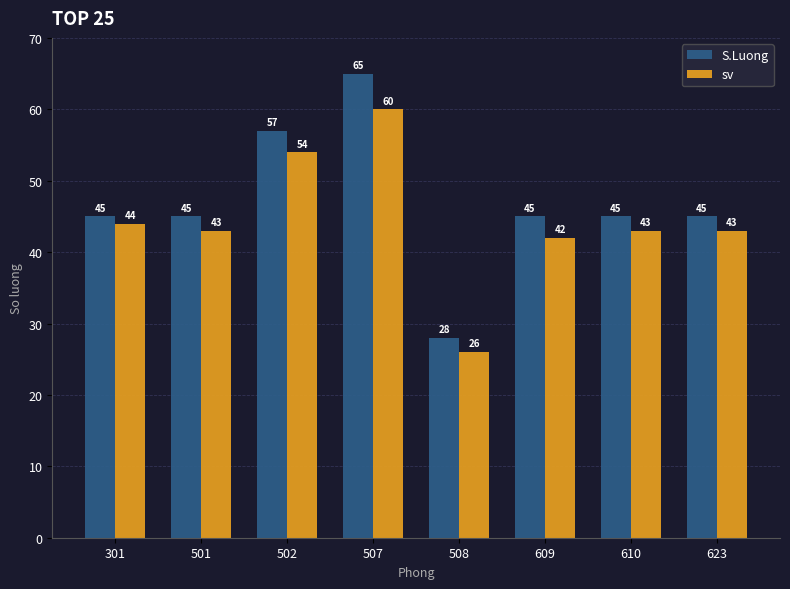

Reading left to right, extract all data points from this chart.

S.Luong: 301=45	501=45	502=57	507=65	508=28	609=45	610=45	623=45
sv: 301=44	501=43	502=54	507=60	508=26	609=42	610=43	623=43